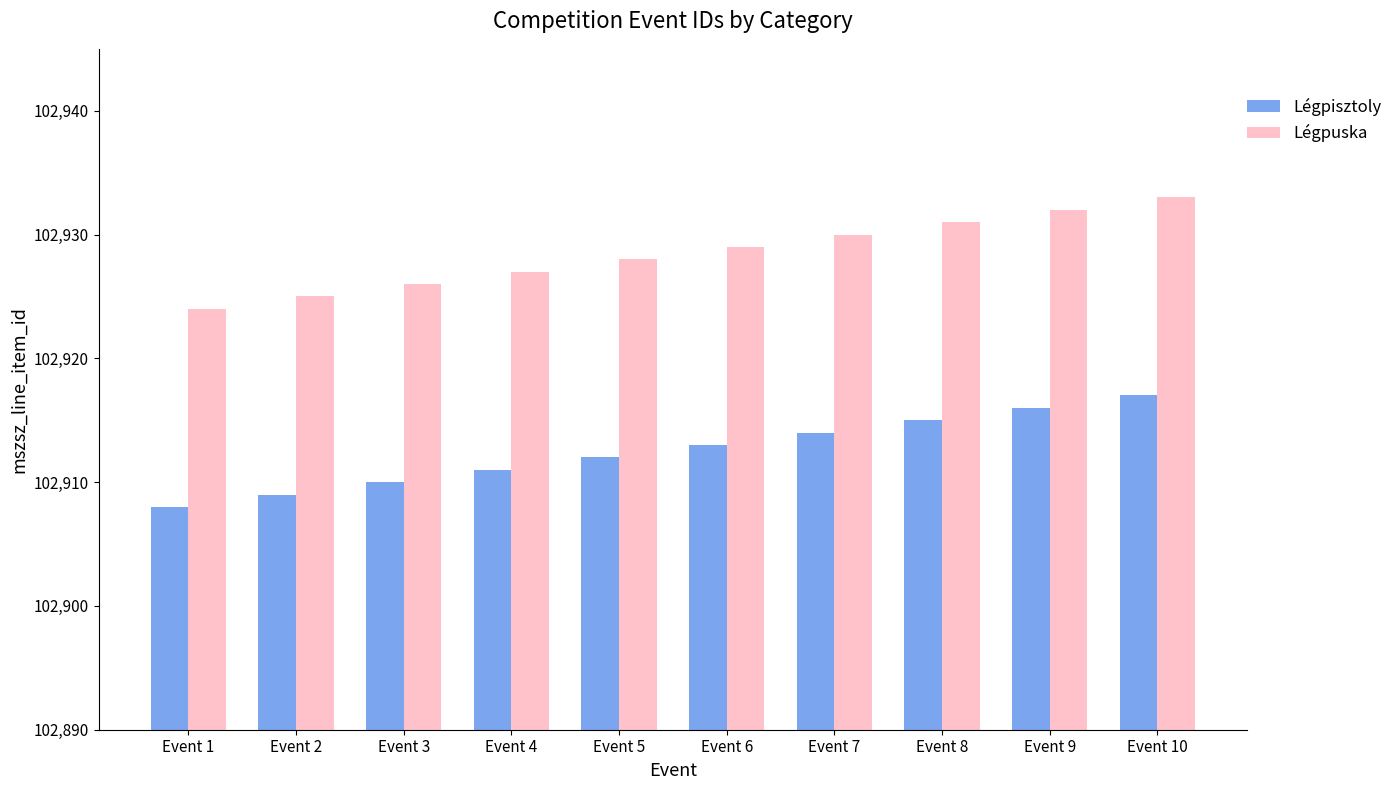

At which category is the sum across all series the highest?

Event 10